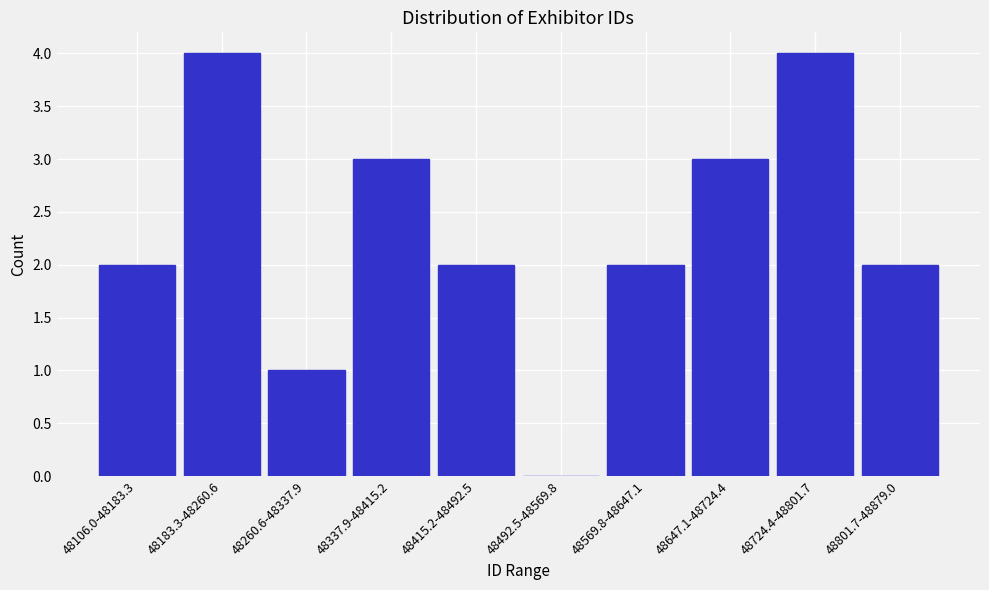

Reading left to right, transcribe all the data shown in this chart.

48106.0-48183.3=2	48183.3-48260.6=4	48260.6-48337.9=1	48337.9-48415.2=3	48415.2-48492.5=2	48492.5-48569.8=0	48569.8-48647.1=2	48647.1-48724.4=3	48724.4-48801.7=4	48801.7-48879.0=2